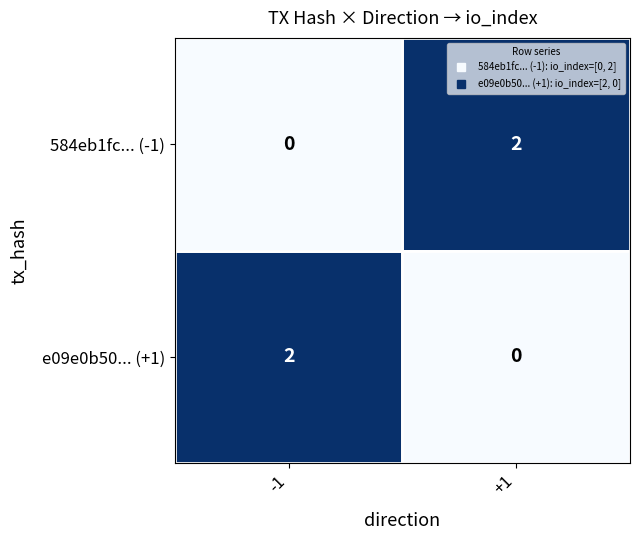

Is it true that e09e0b50... (+1) equals 1 at +1?

False